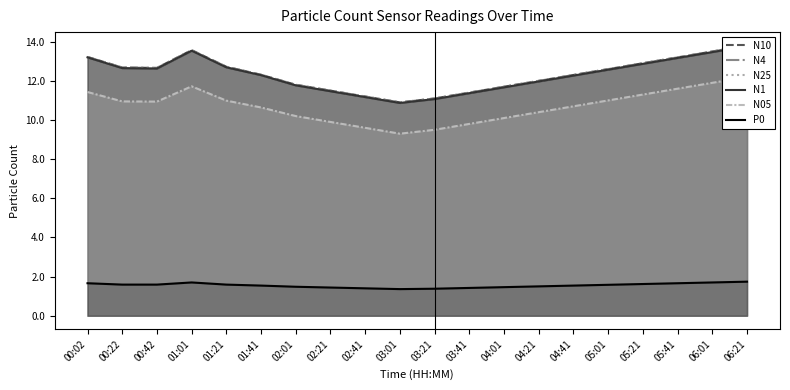

How many series are shown in this chart?

6